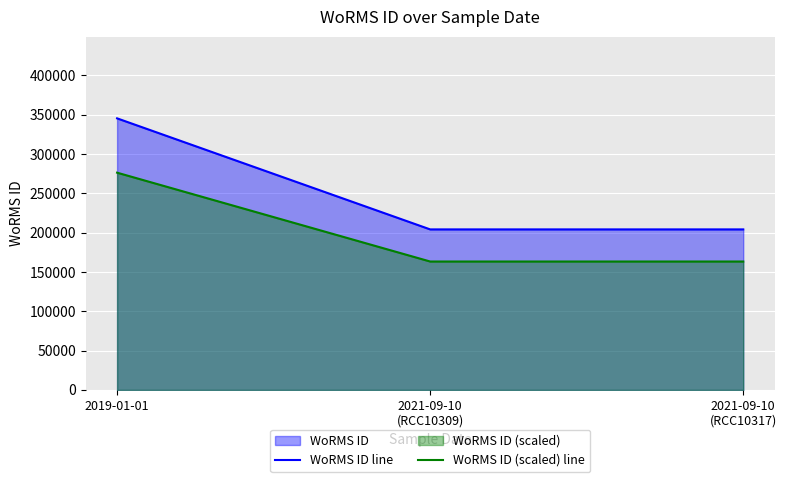

Read the WoRMS ID (scaled) line value at 2021-09-10
(RCC10317).

163382.4